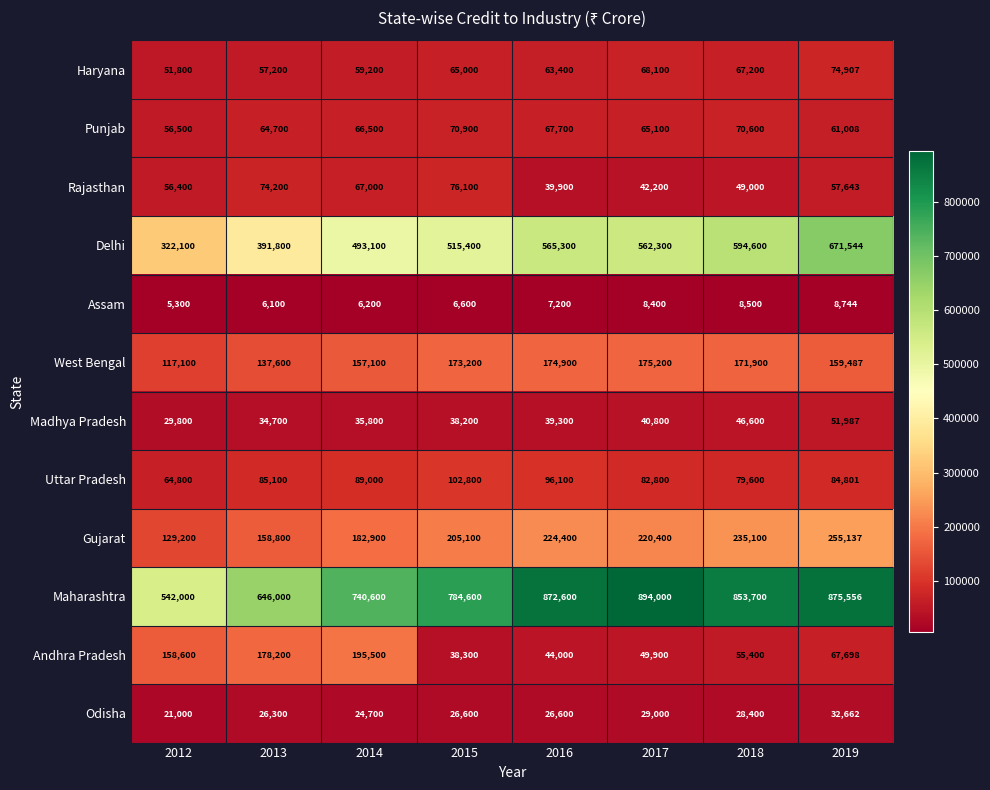

What is the difference between the highest and lowest values at 2019?

866812